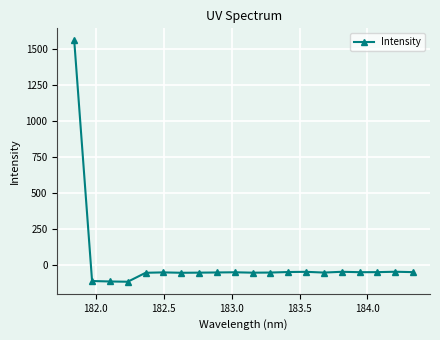

What is the smallest value displayed?

-118.7